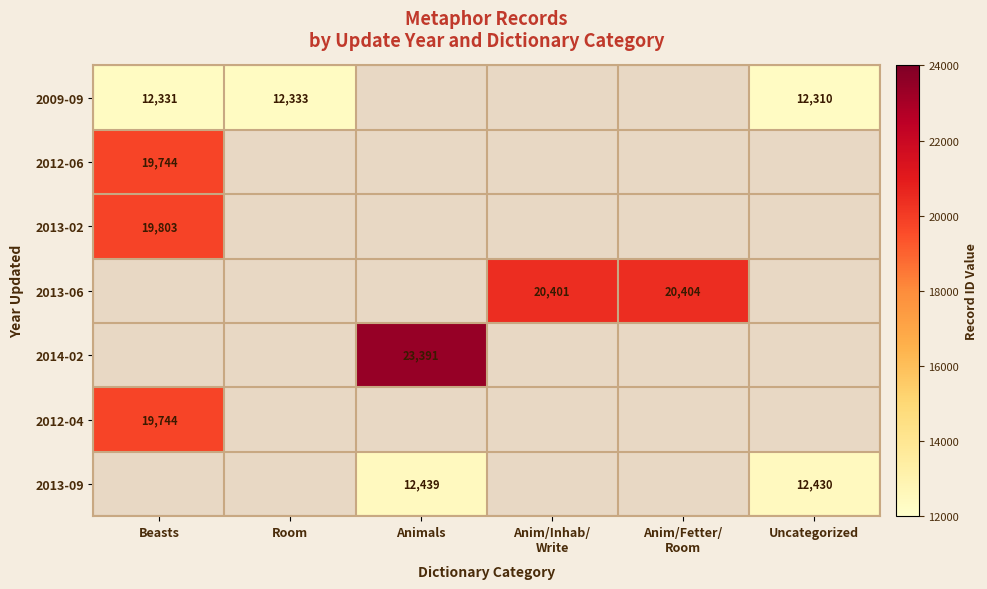

The 2012-06 series shows 19744 at Beasts. True or false?

True